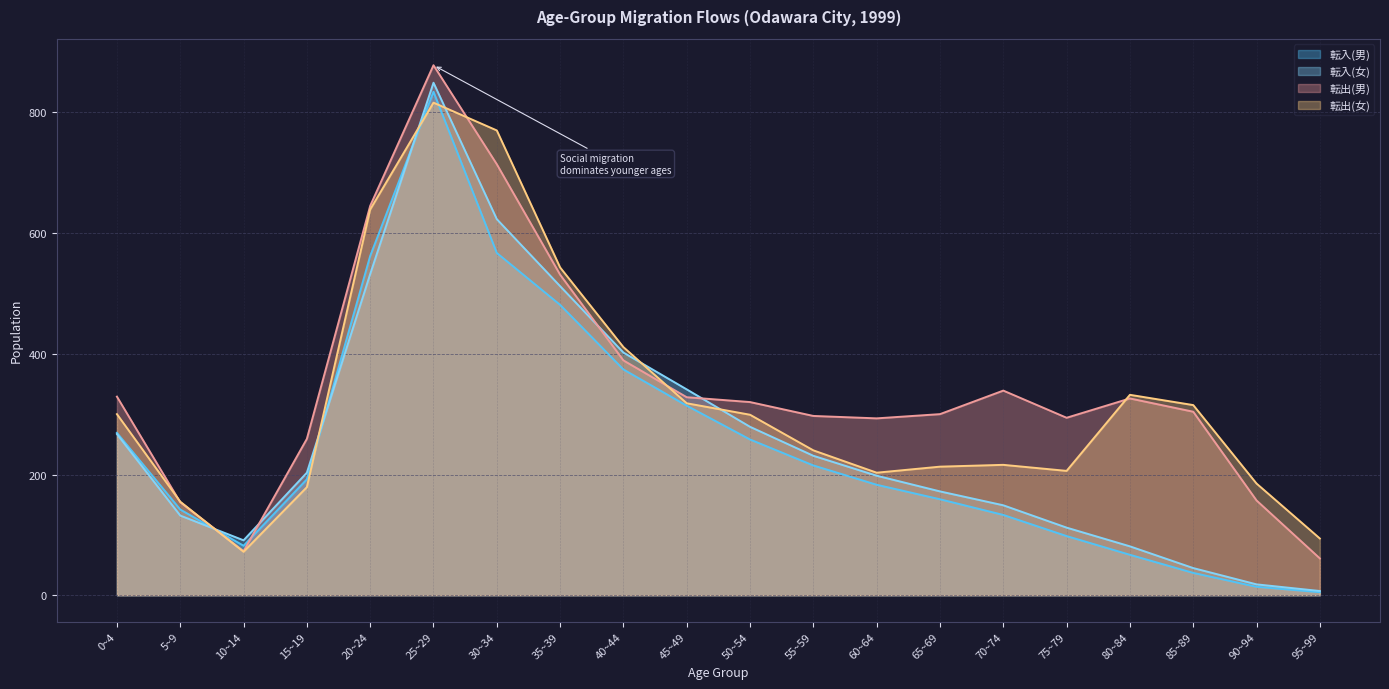

What is the sum of the 転出(男) values at 10~14 and 30~34?

787